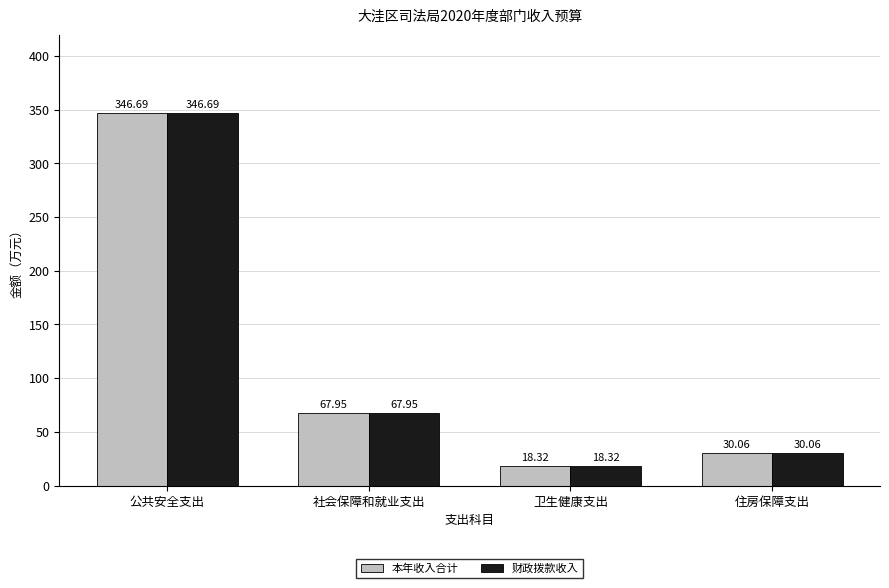

What is the lowest value of the 本年收入合计 series?

18.3